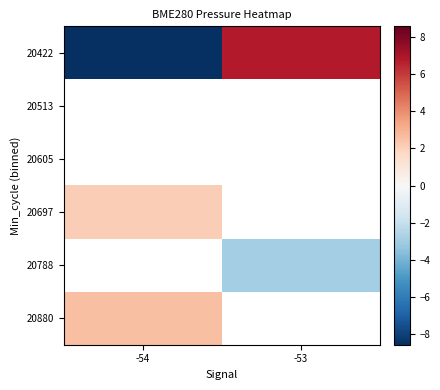

At which label does 20880 reach its peak?

-54